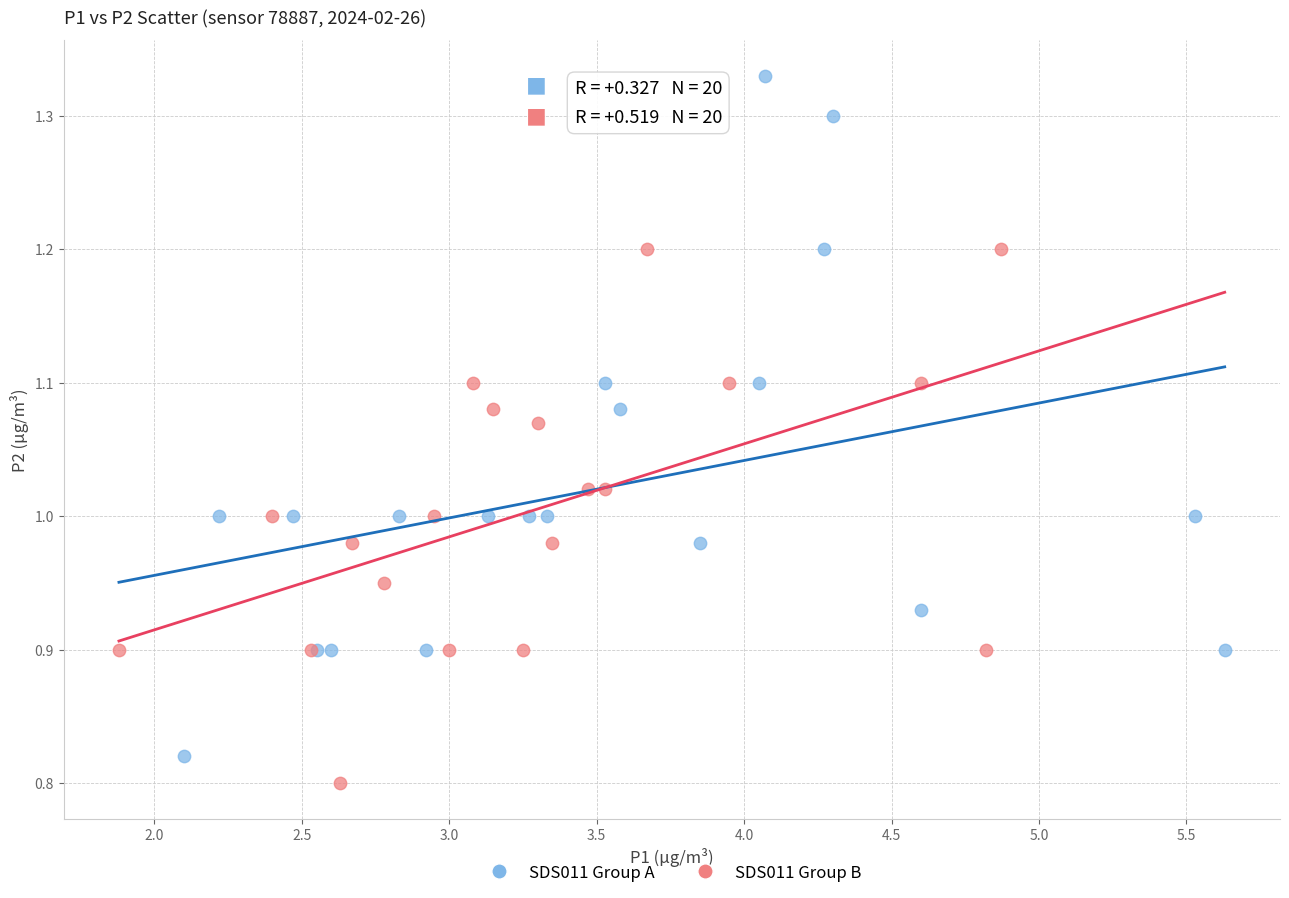

What are all the series names shown in the legend?

SDS011 Group A, SDS011 Group B